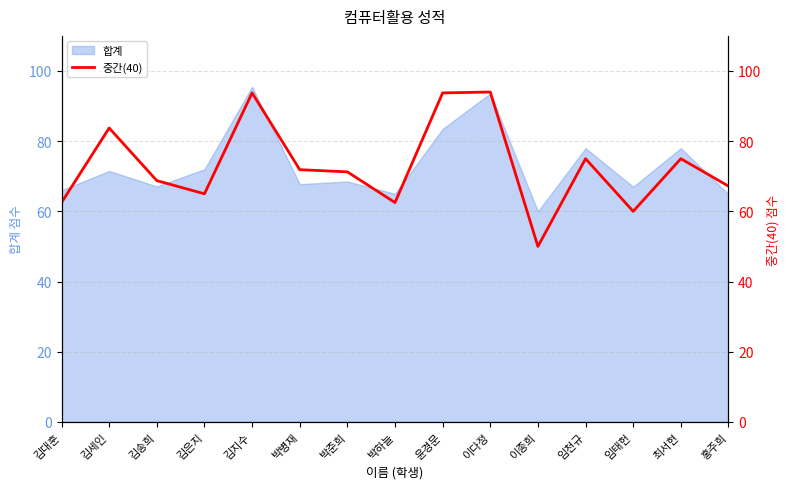

Reading left to right, extract all data points from this chart.

62.5	83.8	68.8	65.0	93.8	71.9	71.2	62.5	93.8	94.0	50.0	75.0	60.0	75.0	67.2